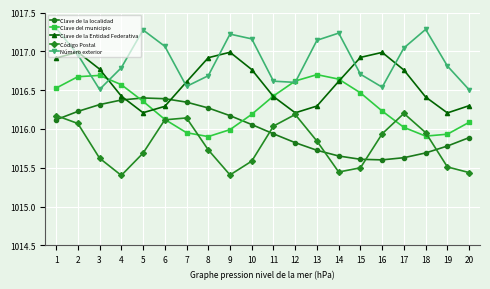

The Clave de la Entidad Federativa series shows 565.8 at 9. True or false?

False